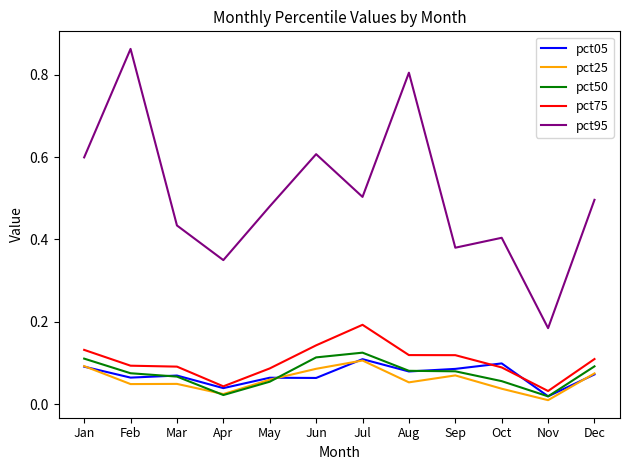

The value of pct50 at Sep is 0.0. True or false?

False